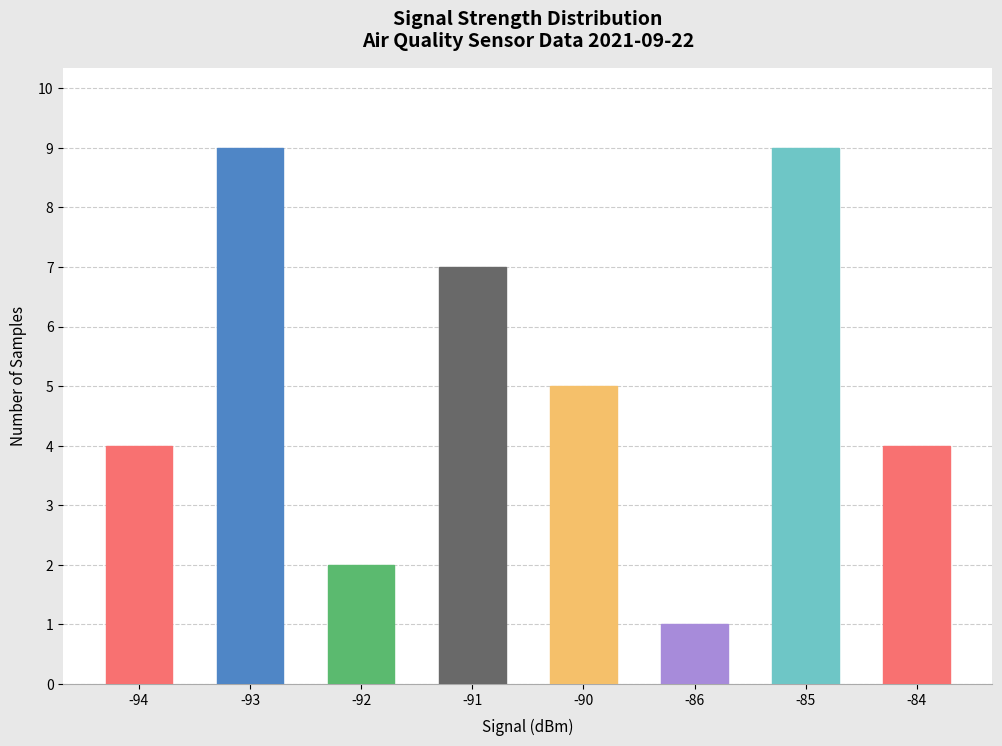

At which category does the chart reach its minimum across all series?

-86